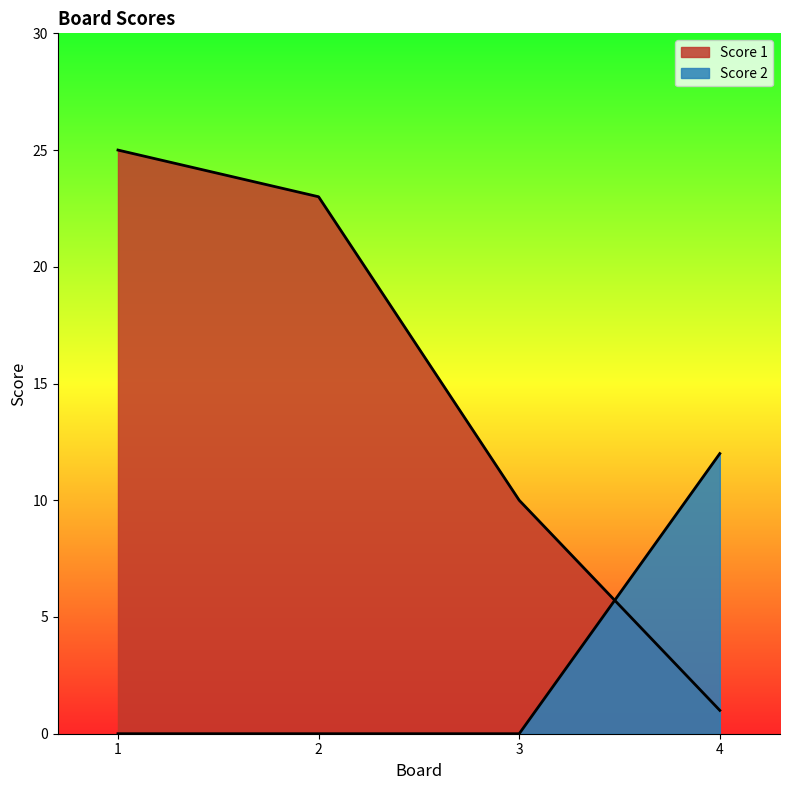

Which has a higher value, 2 or 1?

1